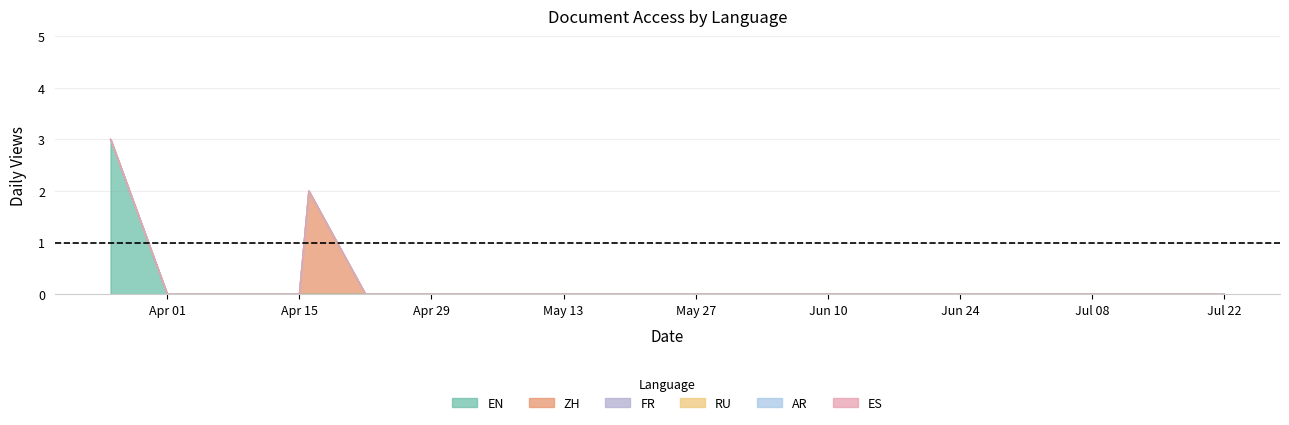

Rank the categories by ES value from lowest to highest.

2019-03-26, 2019-04-01, 2019-04-08, 2019-04-15, 2019-04-16, 2019-04-22, 2019-04-29, 2019-05-06, 2019-05-13, 2019-05-20, 2019-05-27, 2019-06-03, 2019-06-10, 2019-06-17, 2019-06-24, 2019-07-01, 2019-07-08, 2019-07-15, 2019-07-22